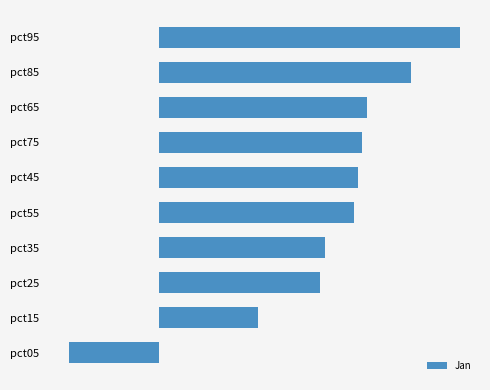

Are the bars horizontal?

Yes